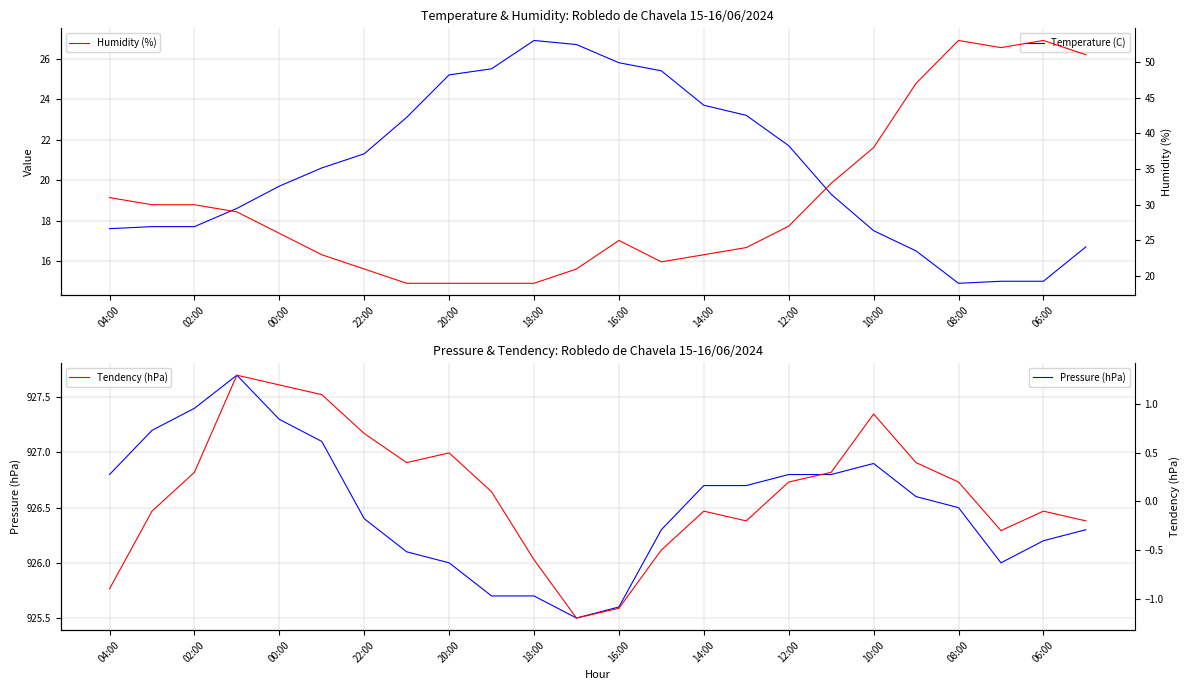

The Pressure (hPa) series shows 926.5 at 08:00. True or false?

True